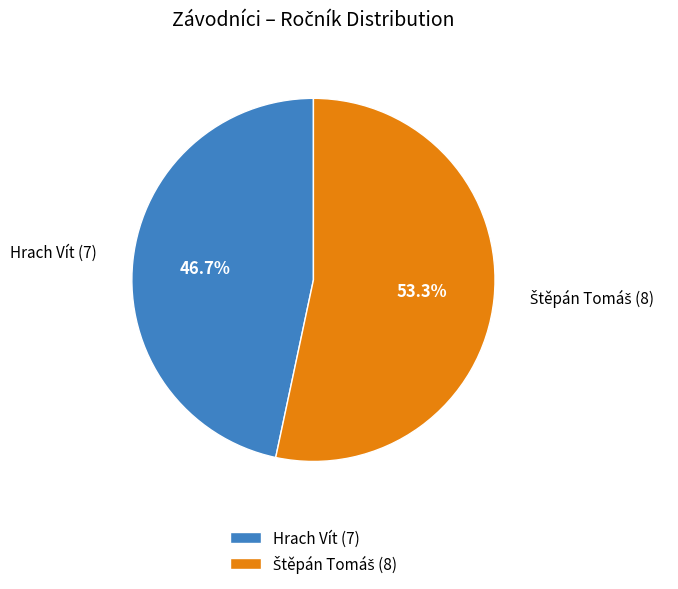

What portion of the pie excludes Hrach Vít (7)?

53.3%